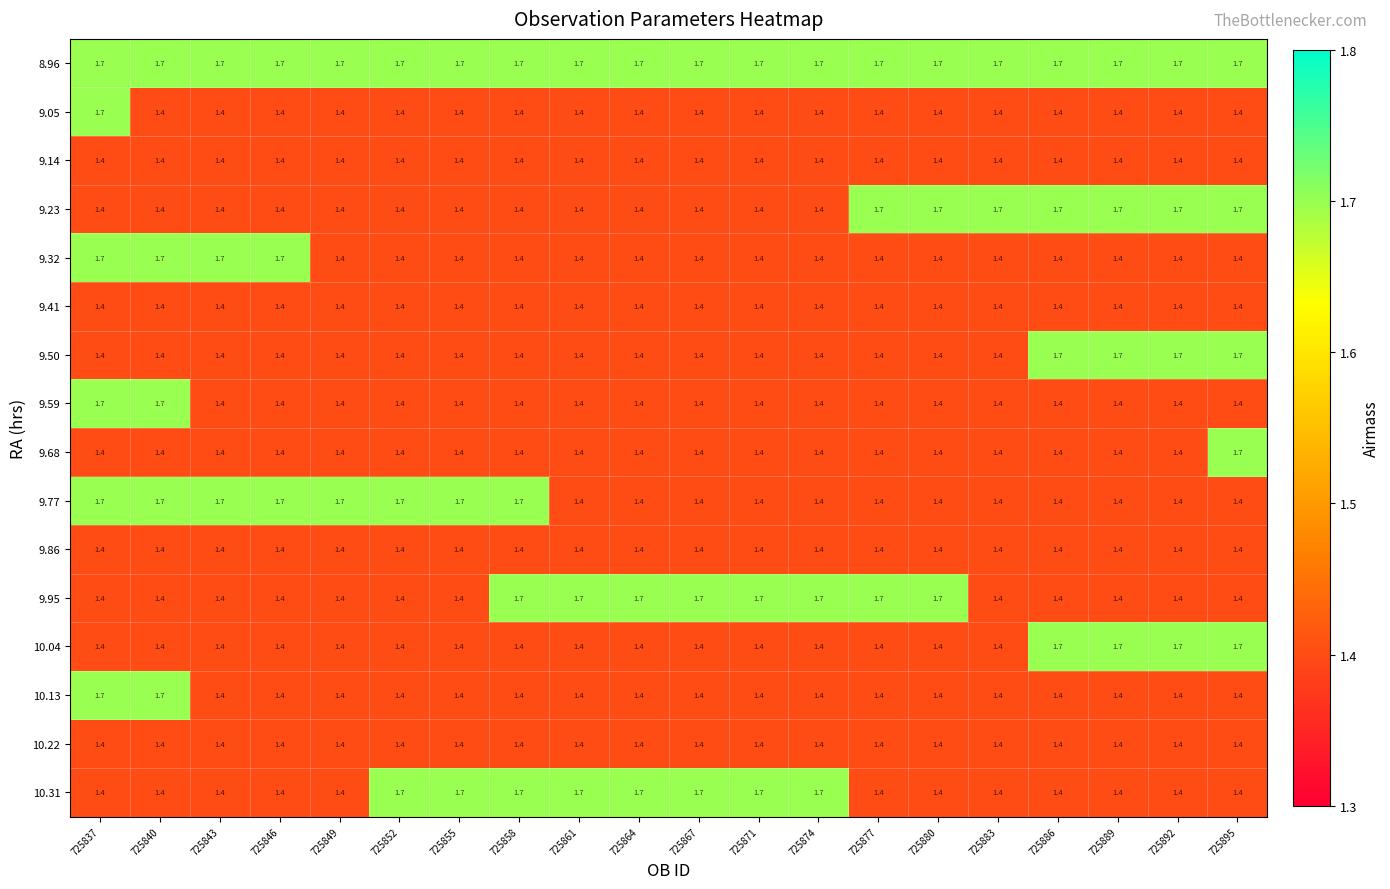

What is the sum of all 9.32 values?

29.2